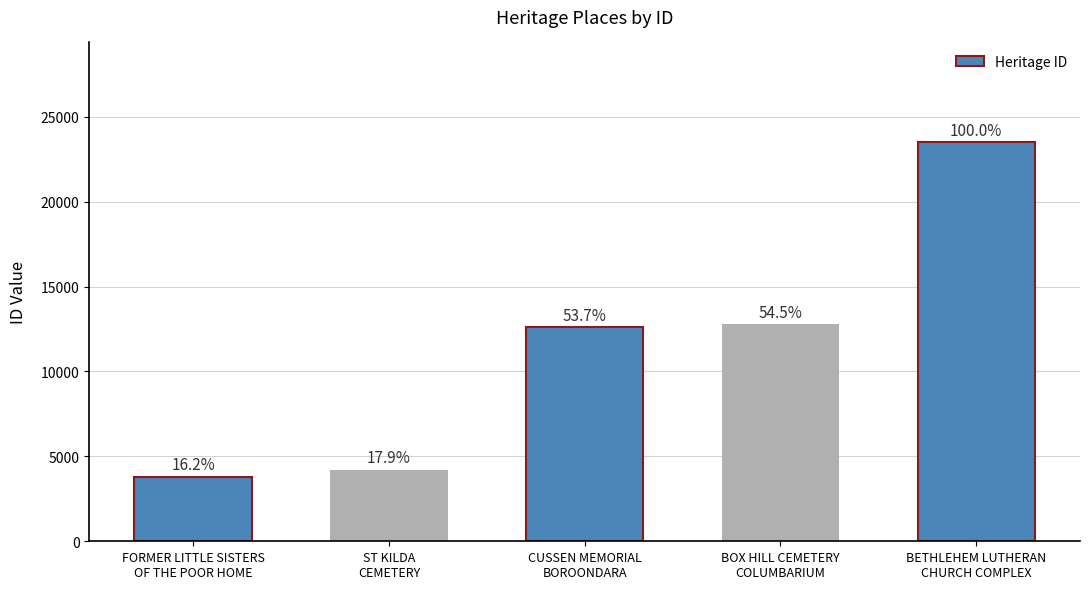

Reading left to right, extract all data points from this chart.

FORMER LITTLE SISTERS
OF THE POOR HOME=3799	ST KILDA
CEMETERY=4216	CUSSEN MEMORIAL
BOROONDARA=12624	BOX HILL CEMETERY
COLUMBARIUM=12803	BETHLEHEM LUTHERAN
CHURCH COMPLEX=23504